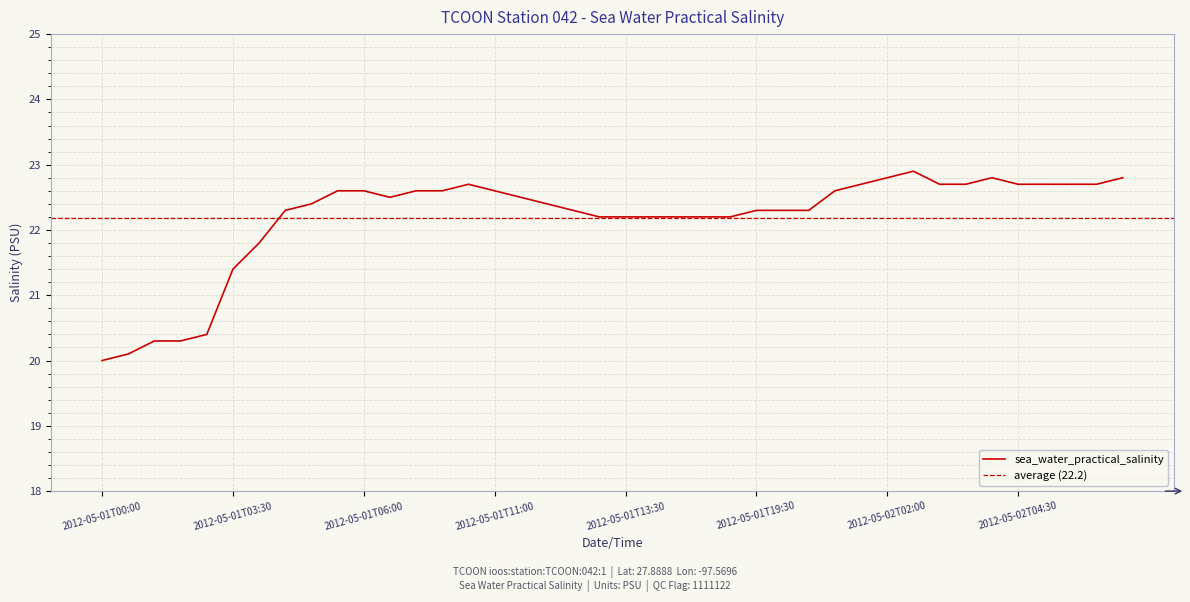

Where is the first local minimum?

2012-05-01T07:00